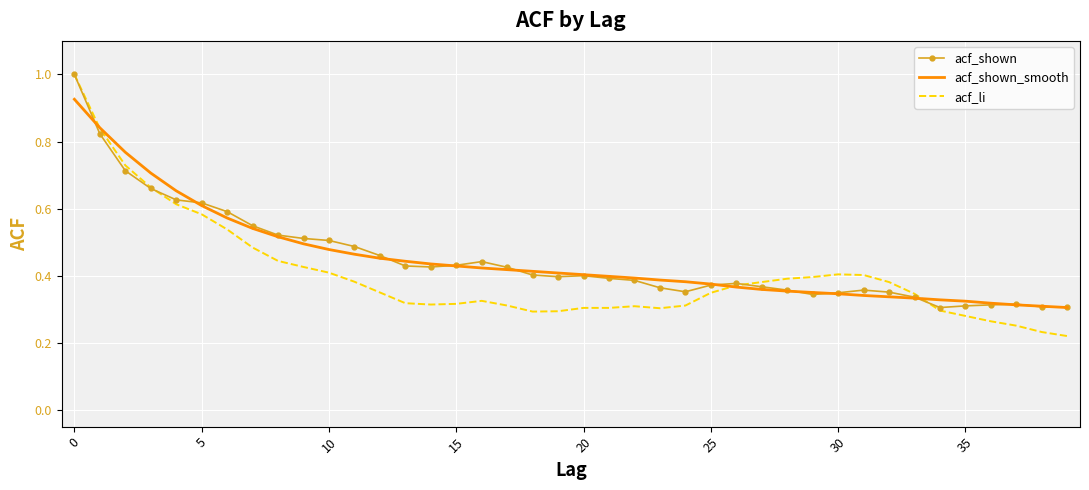

Which series has the widest spread of values?

acf_li